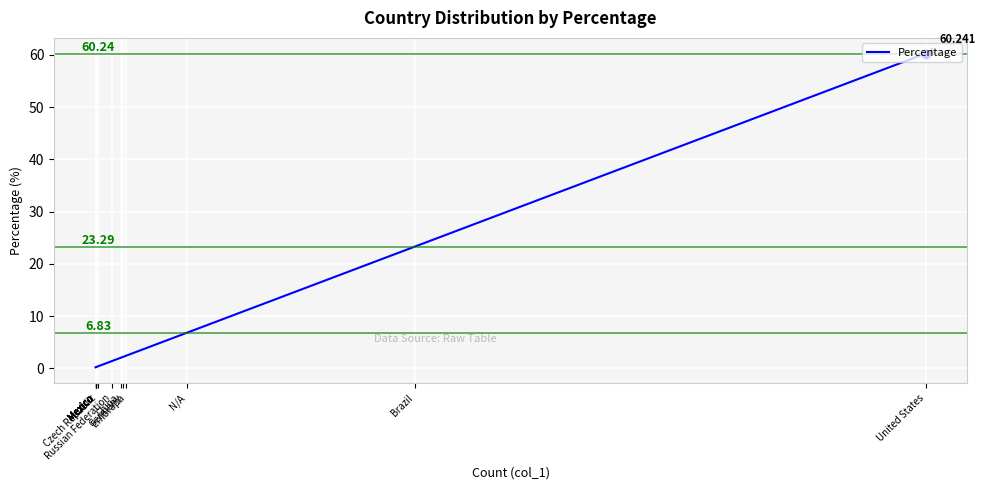

How many data points does each series have?

14